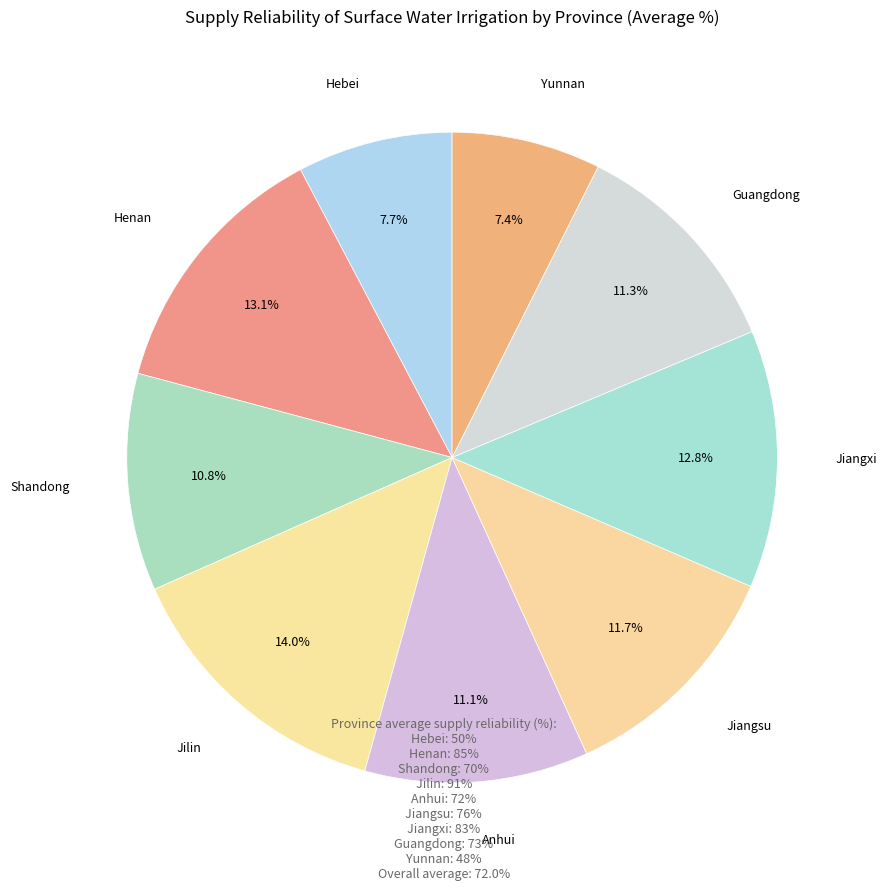

Which category has the biggest portion of the pie?

Jilin